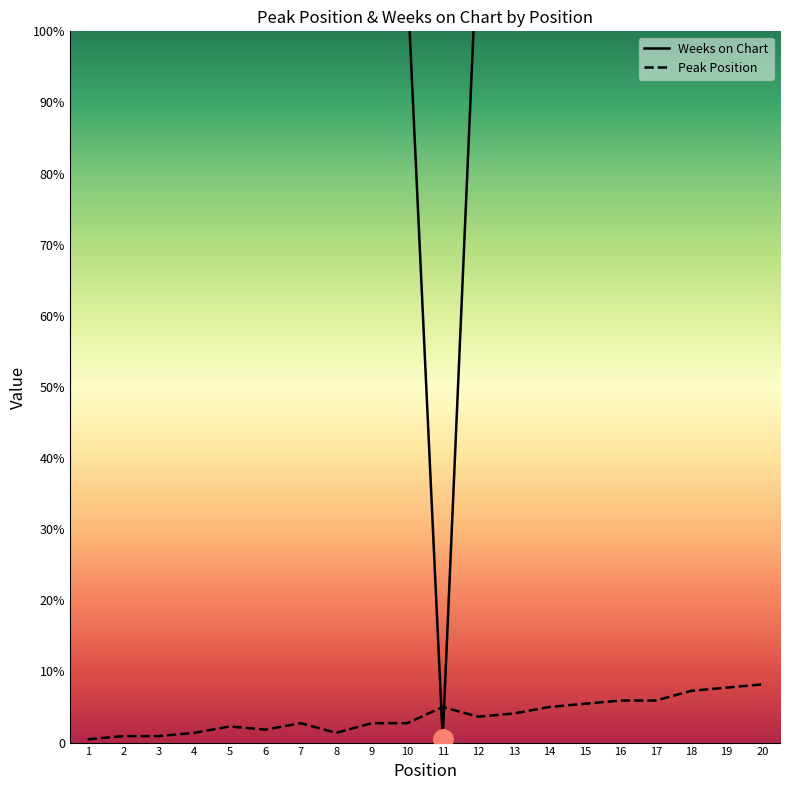

Which category has the lowest value in the Weeks on Chart series?

11